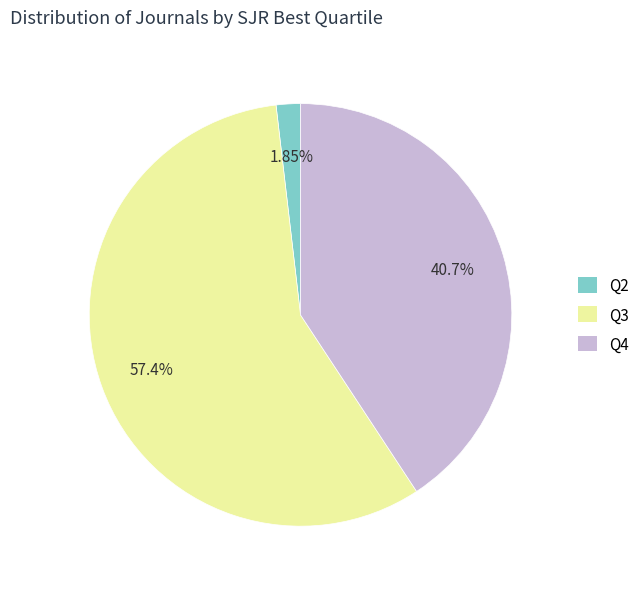

Which slice is the largest?

Q3